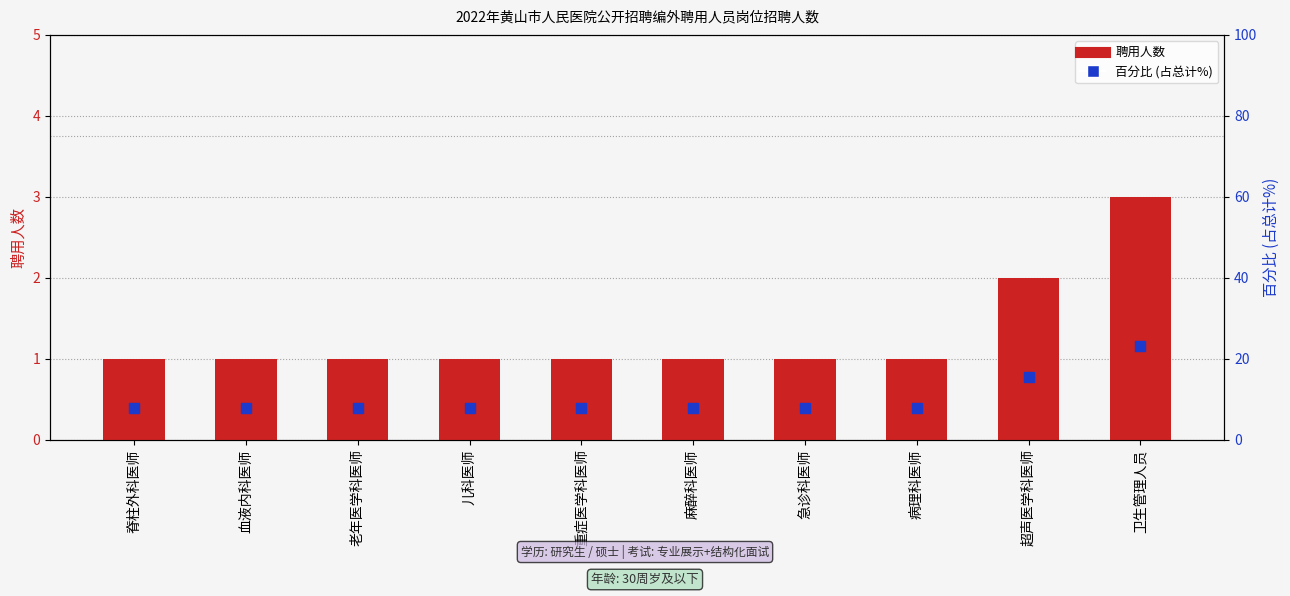

What are all the series names shown in the legend?

聘用人数, 百分比 (占总计%)